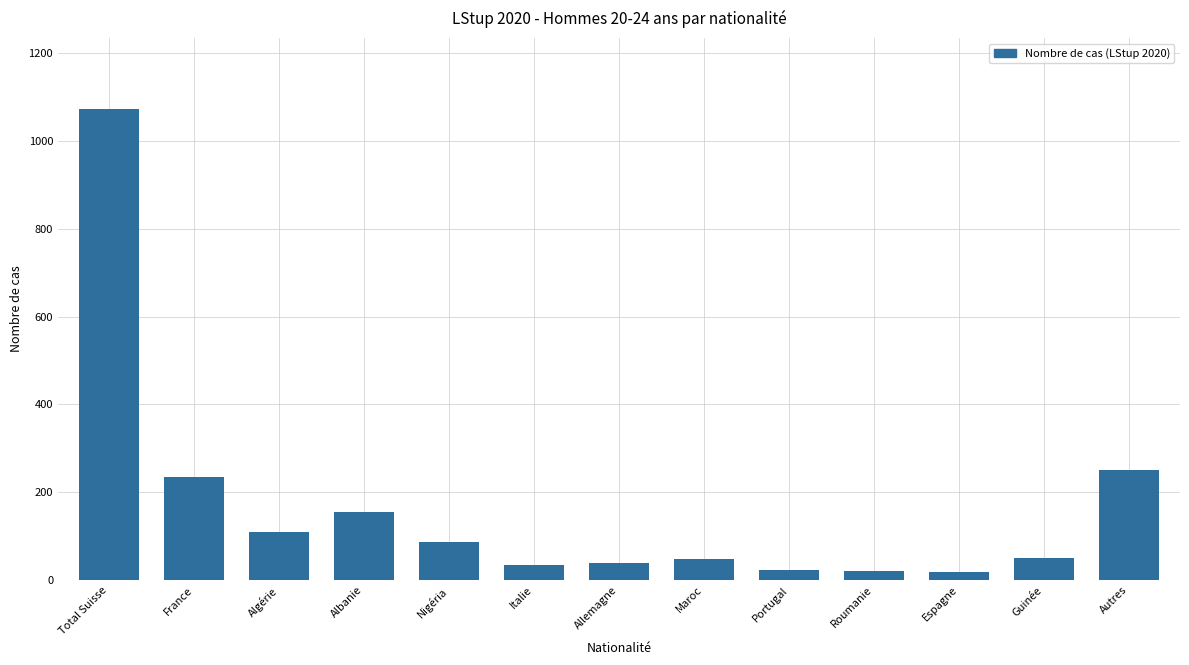

What is the label of the 7th bar from the left?

Allemagne